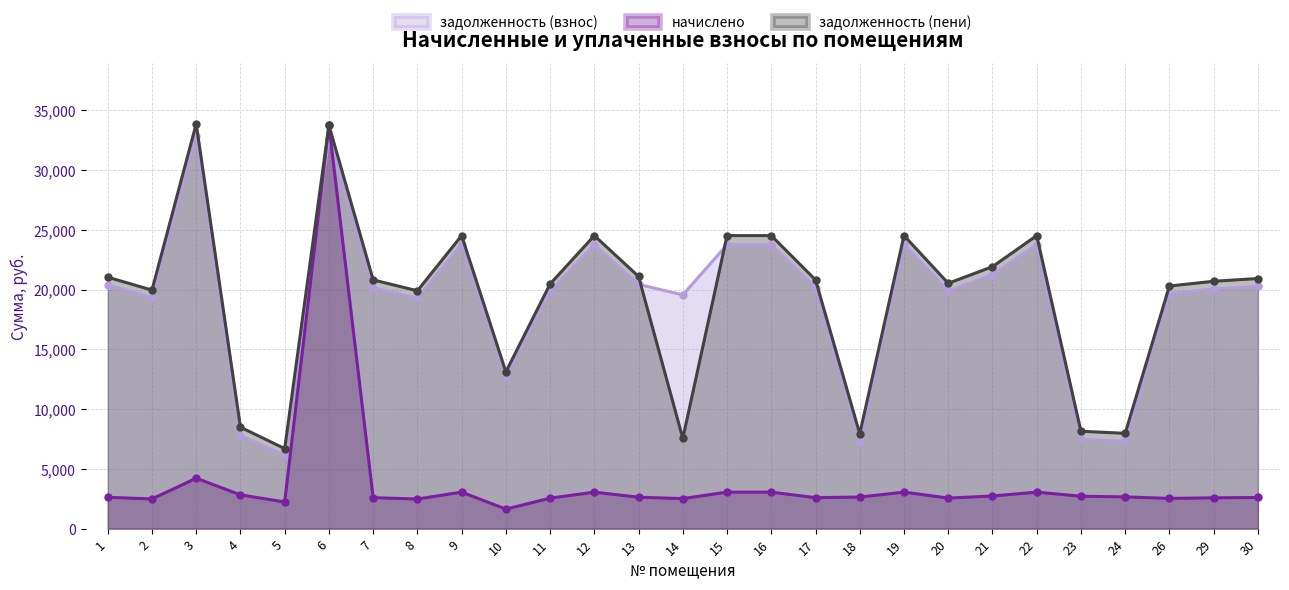

In начислено, how many points are lower than both neighbors (excluding endpoints)?

8